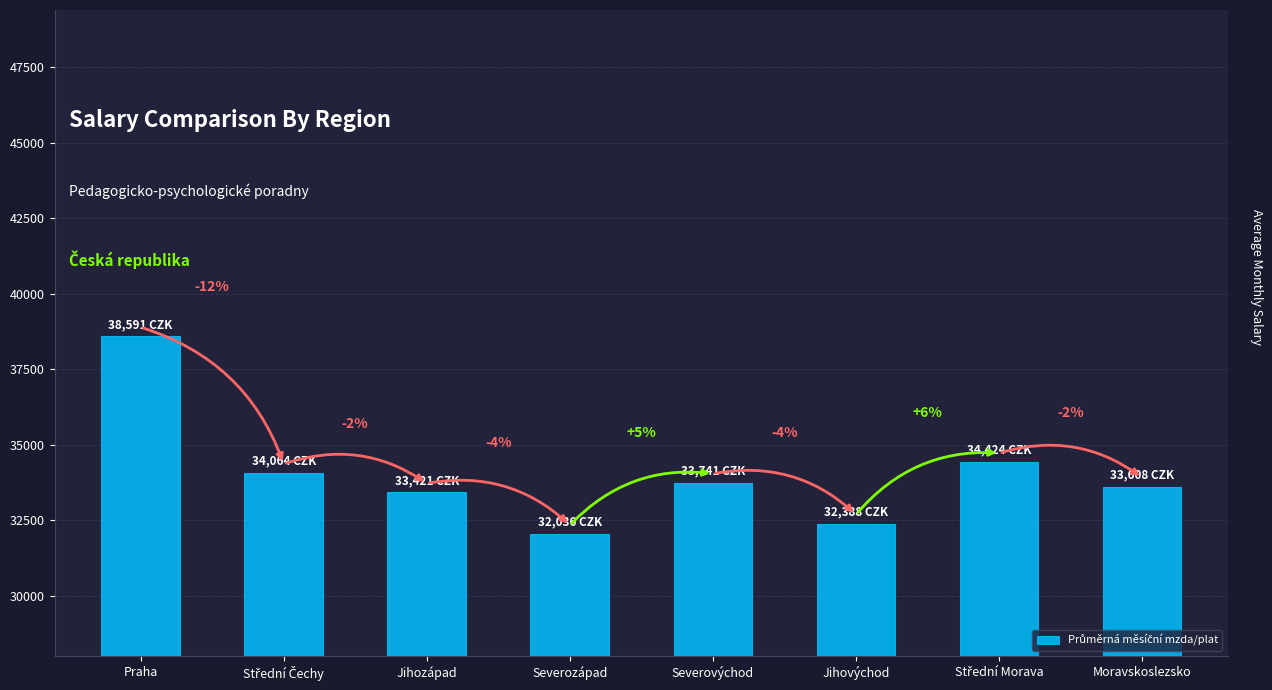

Reading left to right, transcribe all the data shown in this chart.

38590.7	34063.6	33421.3	32036.1	33741.1	32388.0	34424.4	33607.9